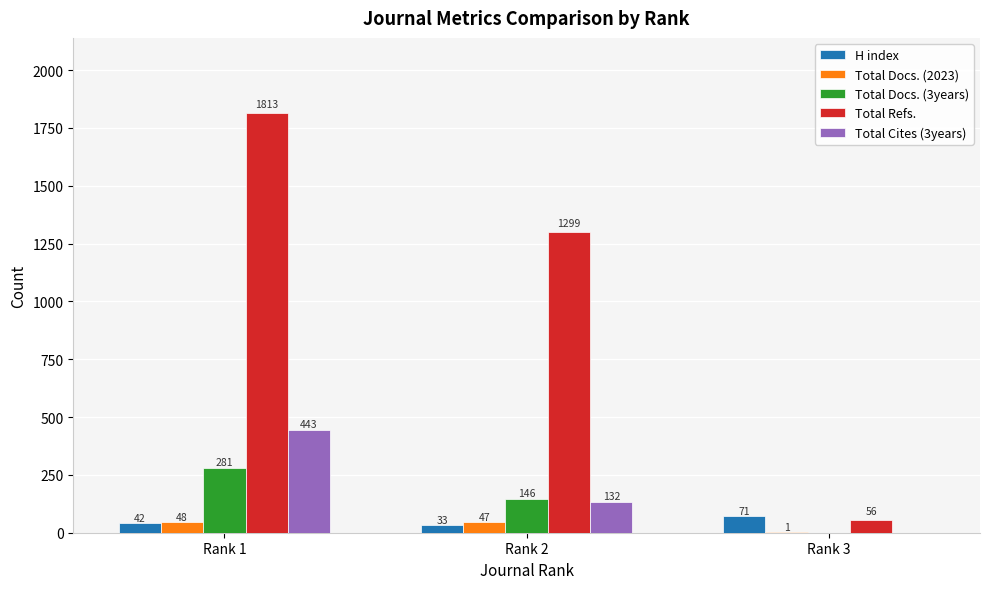

What is the total value across all series at Rank 3?

128